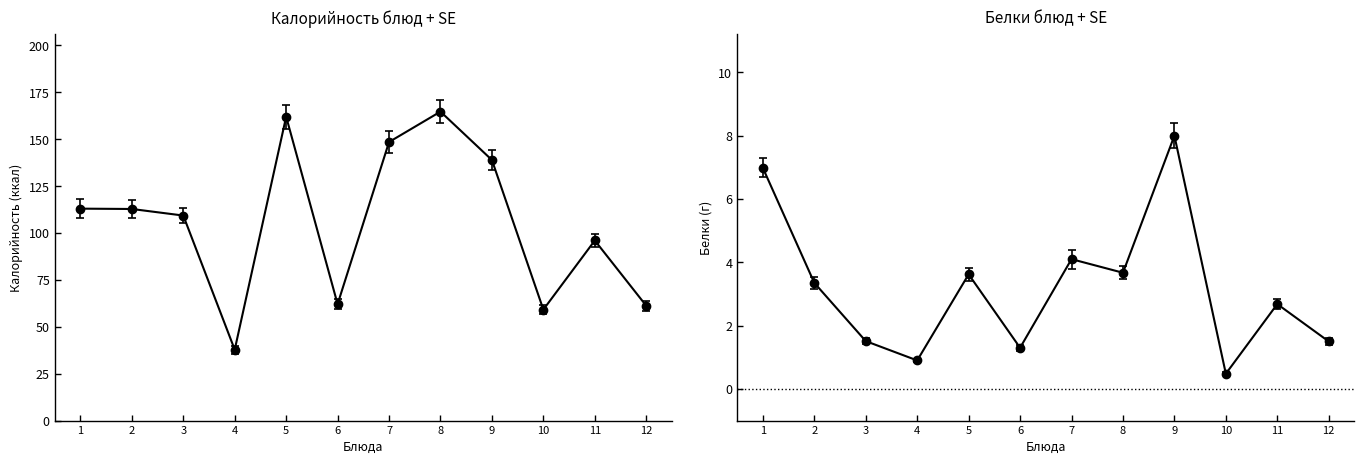

How many interior local valleys does the Белки series have?

4